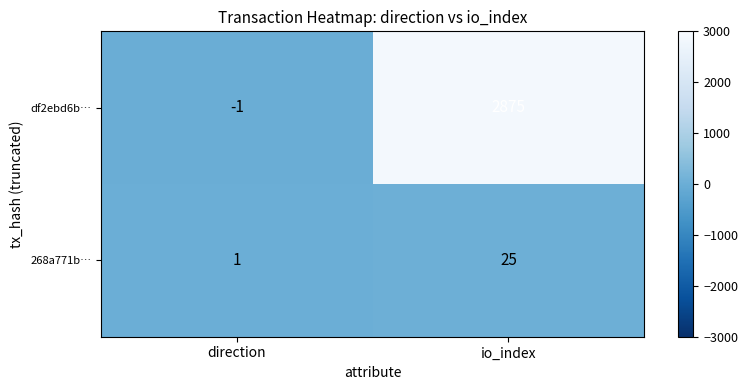

What is the sum of all 268a771b… values?

26